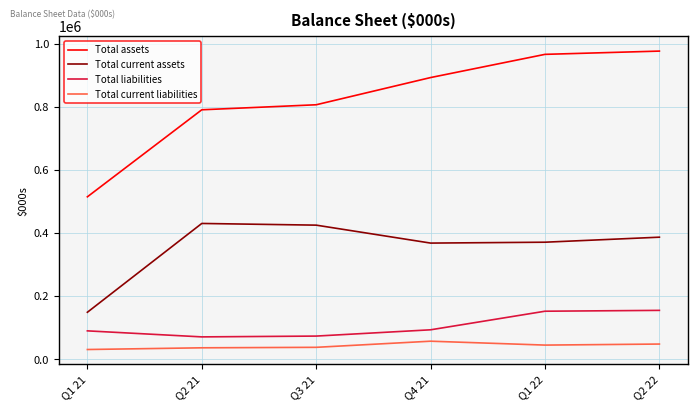

In Total current liabilities, how many points are lower than both neighbors (excluding endpoints)?

1